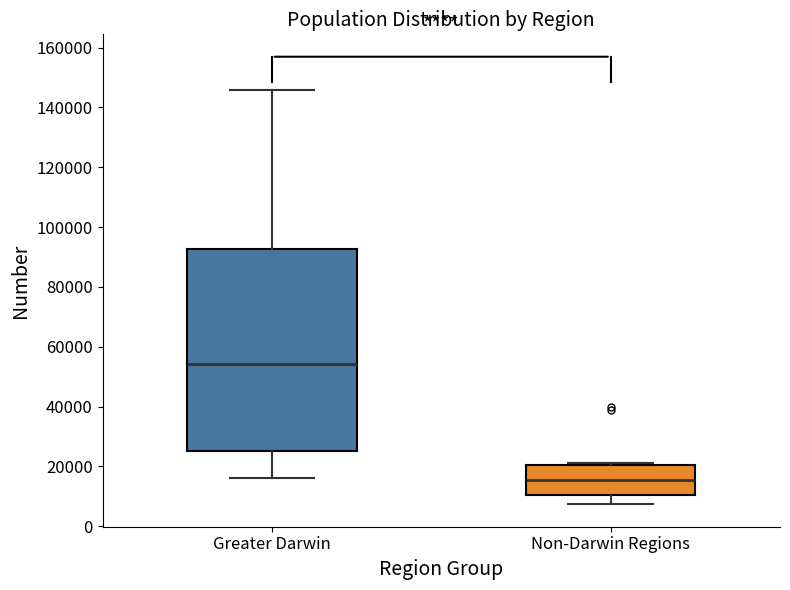

Which box's median line is the highest?

Greater Darwin